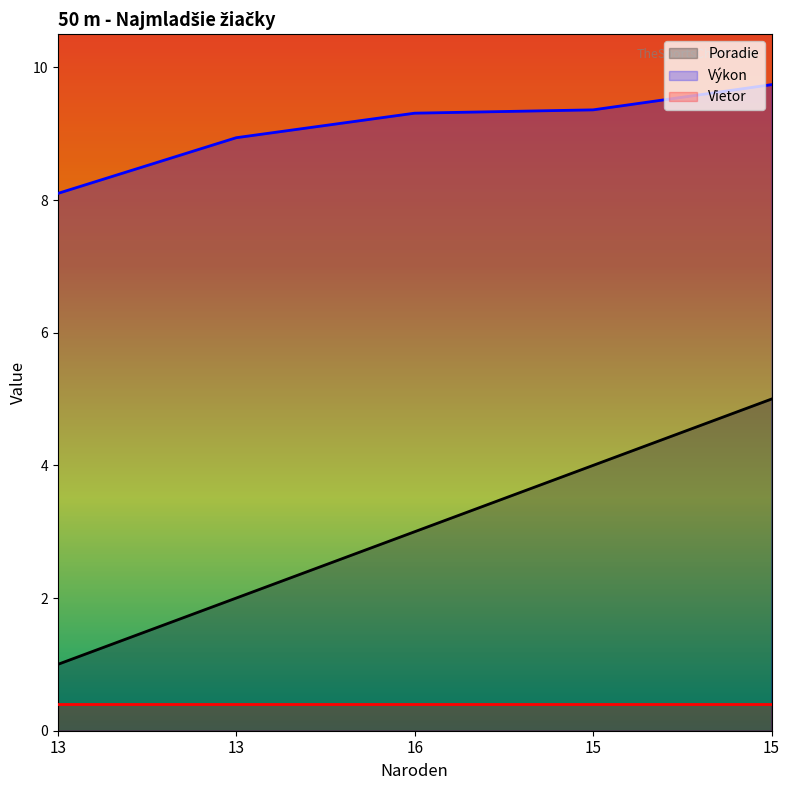

Read the Výkon value at 13.

8.1